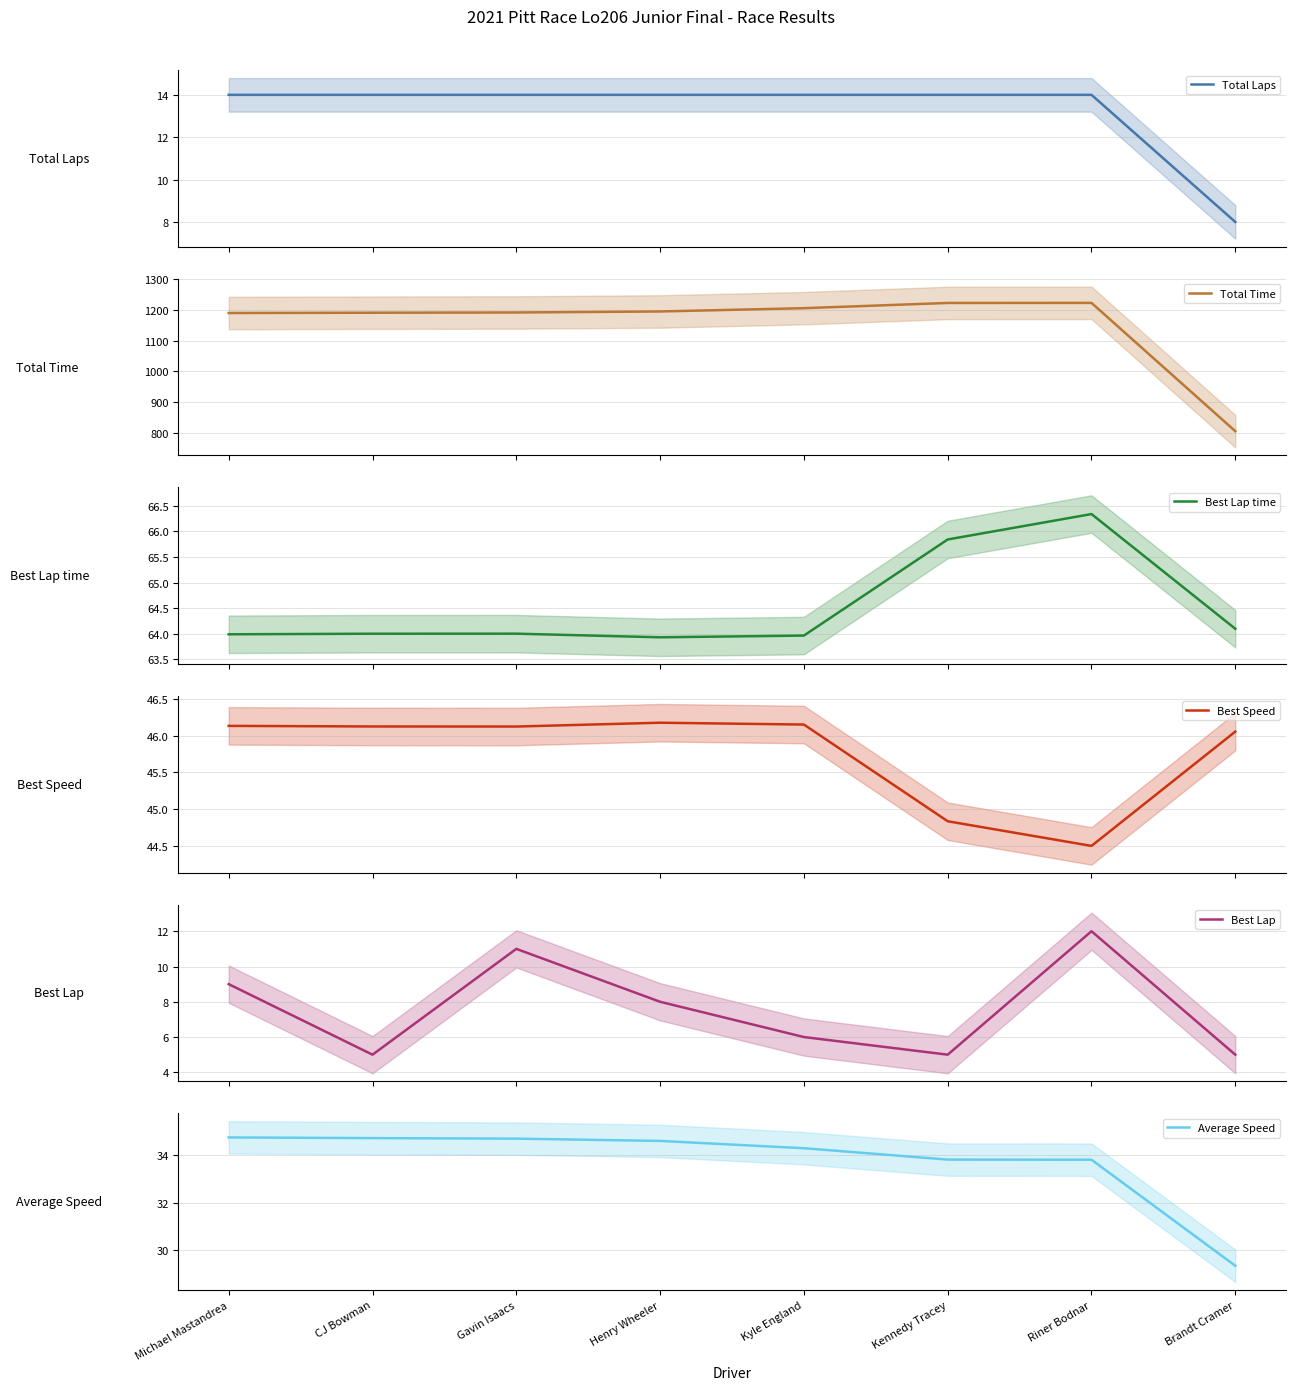

True or false: Average Speed has a value of 56.9 at Kyle England.

False